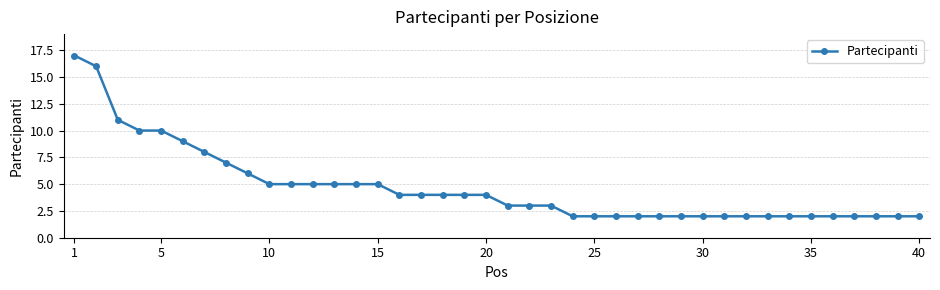

Is this an area chart (filled region under the line)?

No